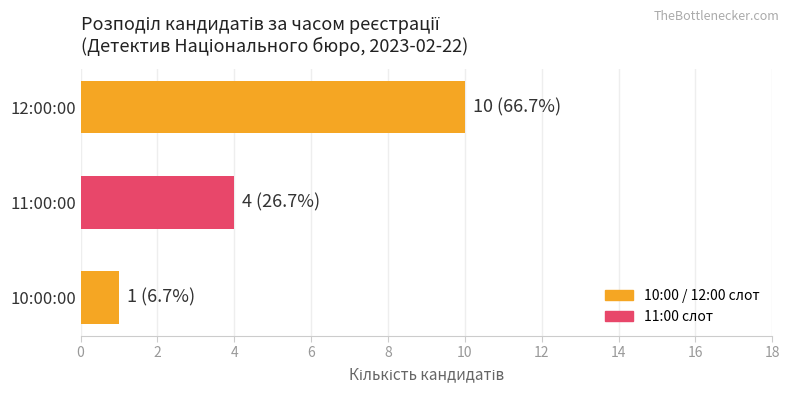

Reading bottom to top, extract all data points from this chart.

1	4	10